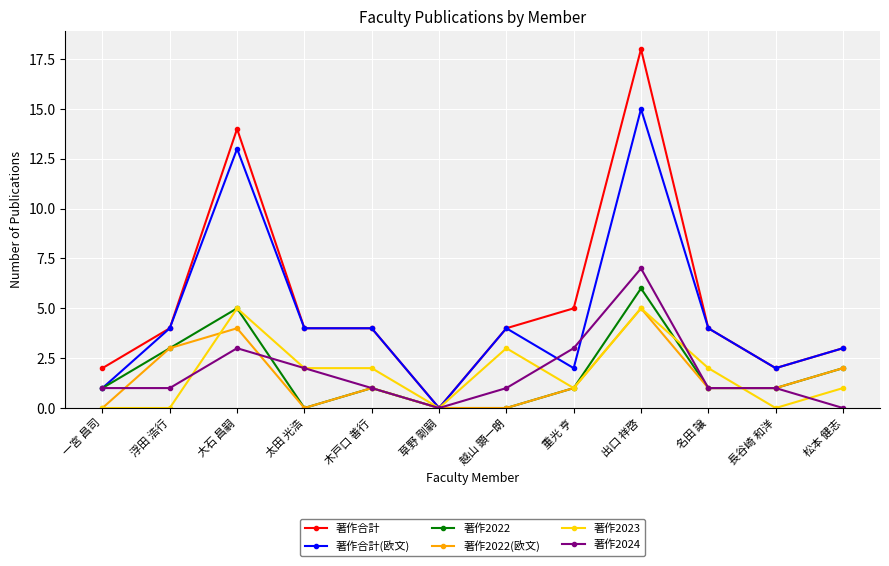

Is the value of 著作2022(欧文) at 越山 顕一朗 greater than the value of 著作2024 at 長谷崎 和洋?

No